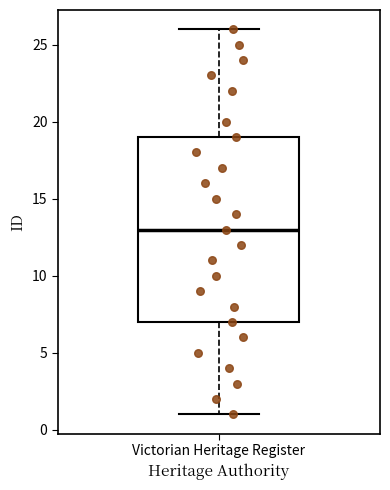

Transcribe this box plot: give where the median line is, the range the box spans, and where the two whiskers end, as read against the y-axis. The values are not printed on the chart, so give them approximately, as read against the axis.

median 13, box 7 to 19, whiskers 1 to 26